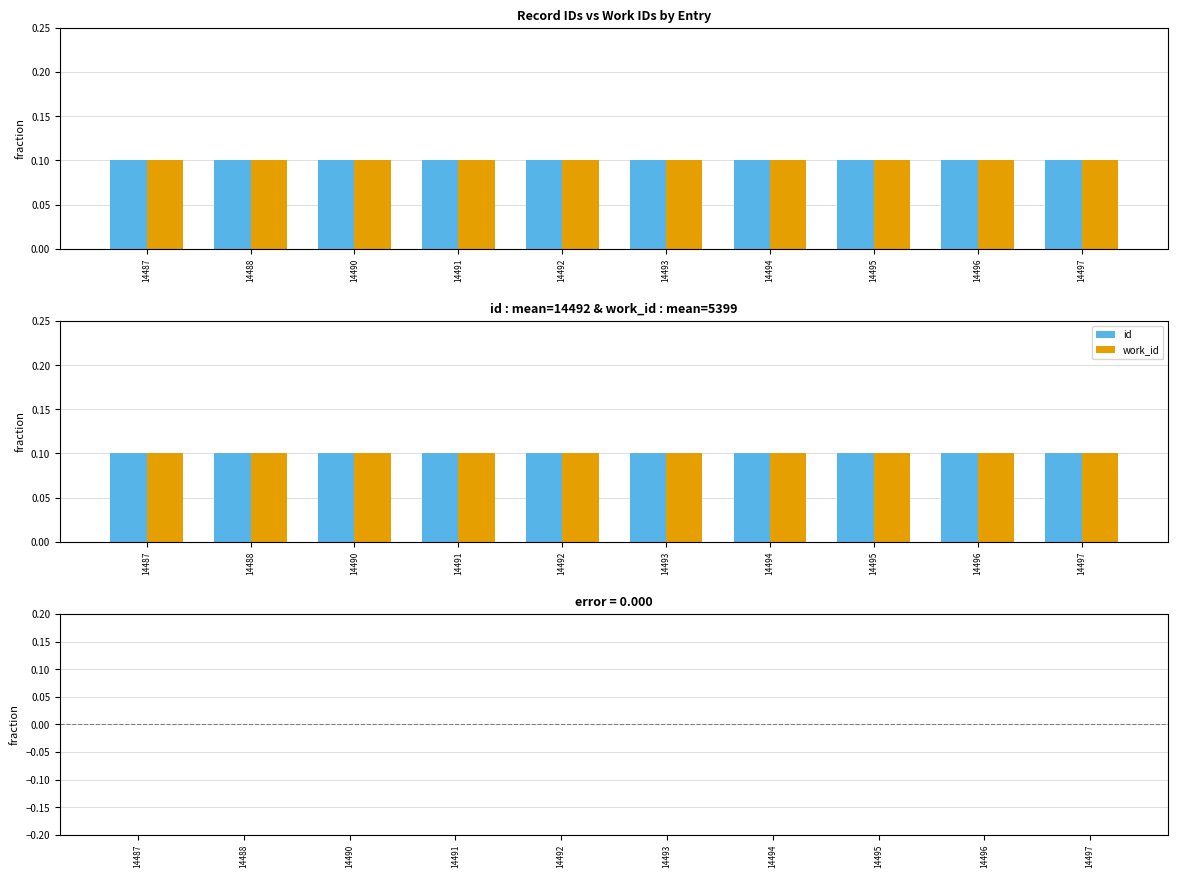

At which category is the sum across all series the highest?

14497